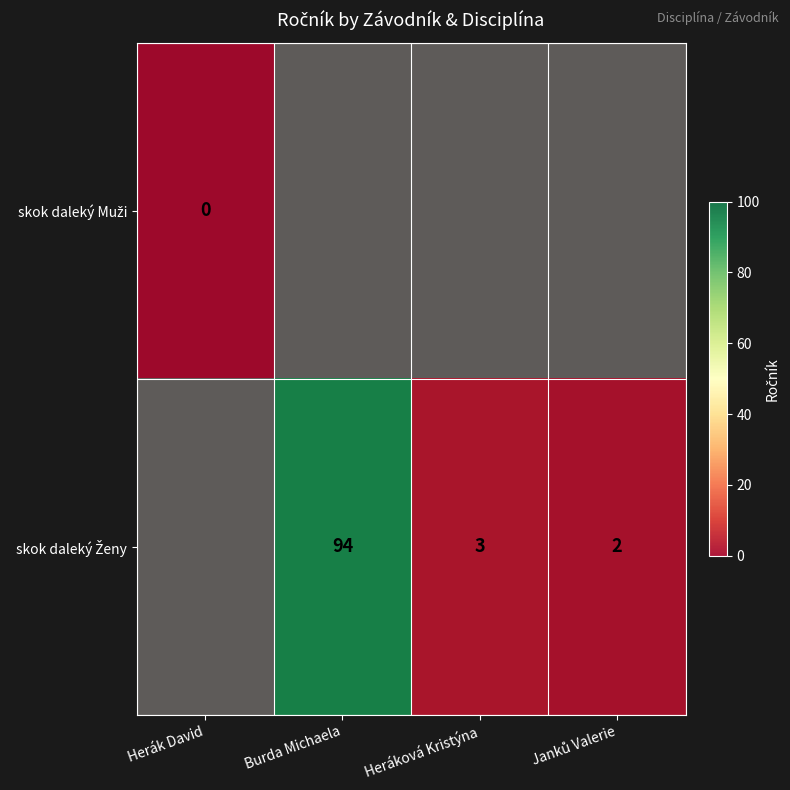

At which category does the chart reach its peak across all series?

Burda Michaela